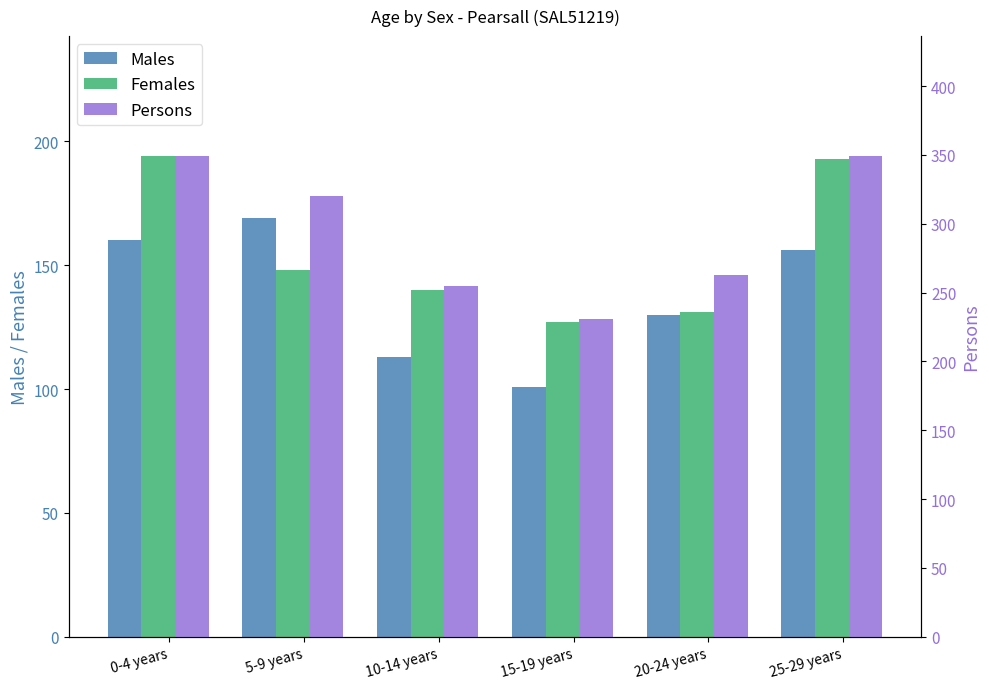

Is it true that Males equals 67 at 10-14 years?

False